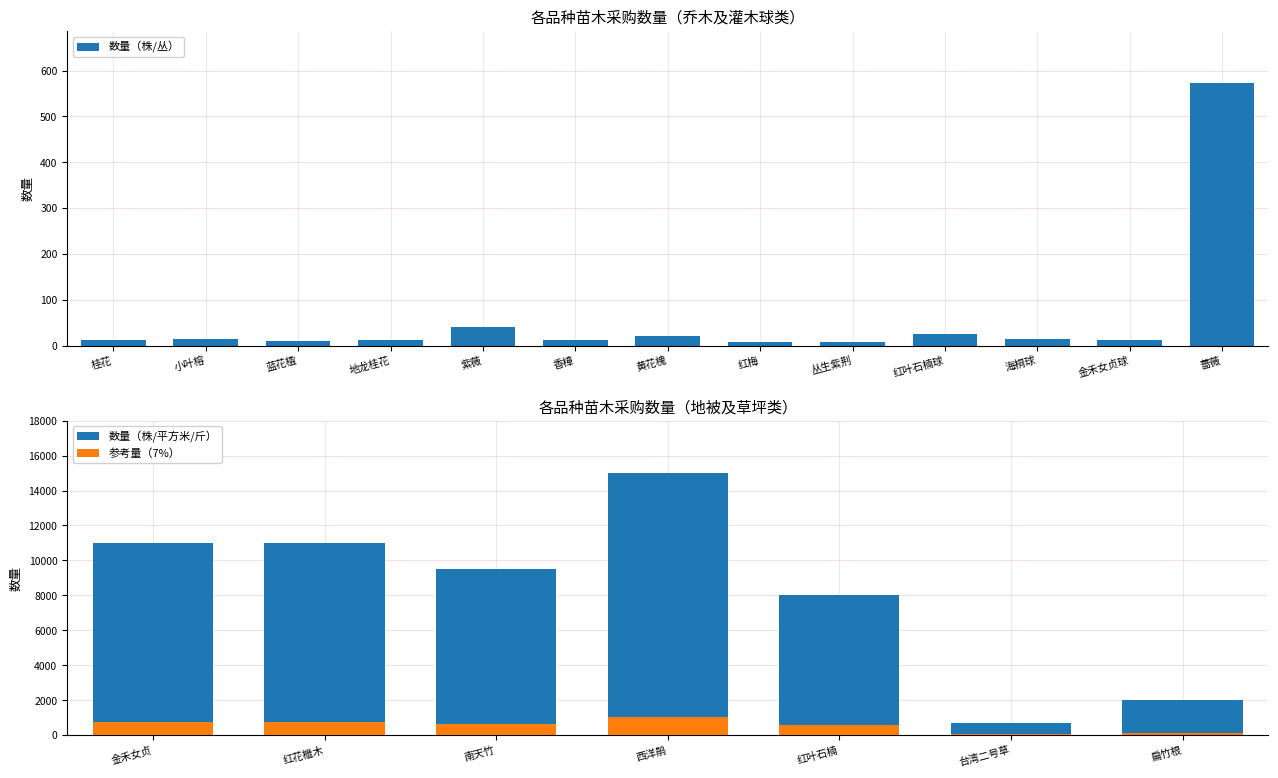

What is the ratio of the value at 金禾女贞 to the value at 红叶石楠球?

440.0